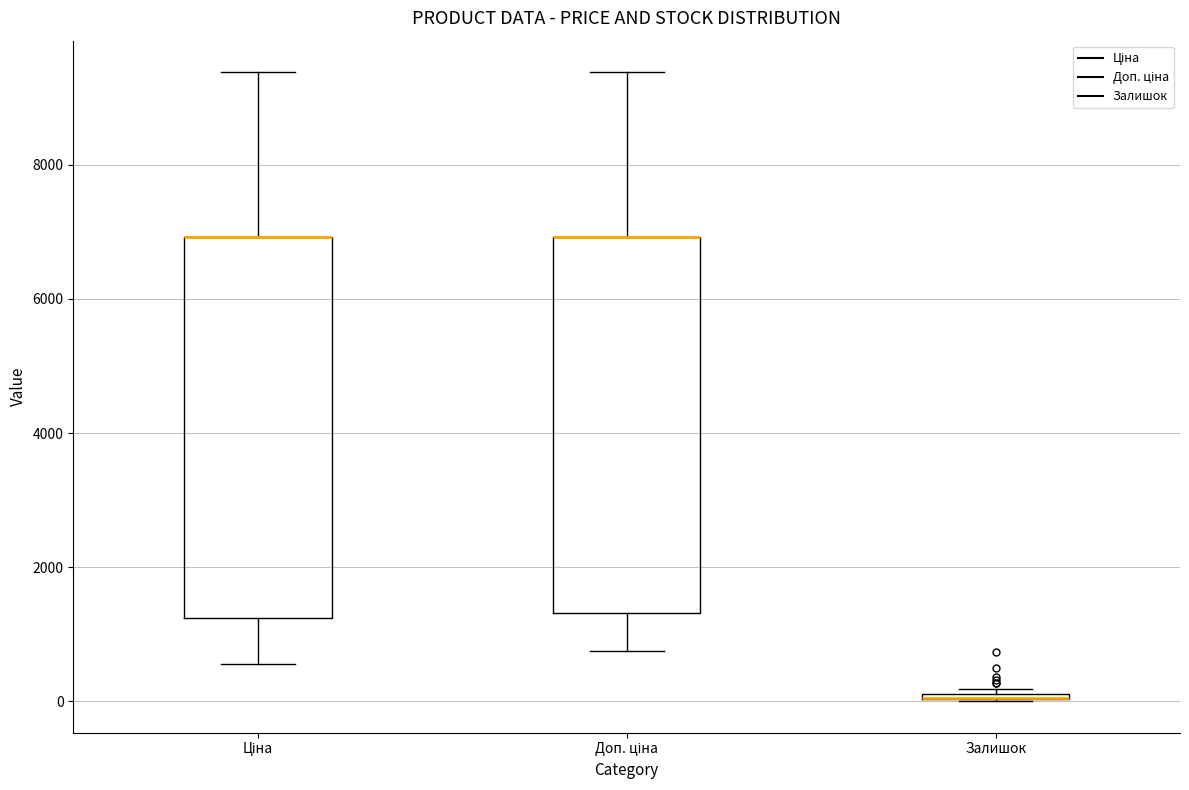

Where is the lower edge of the box for Доп. ціна on the y-axis? The values are not printed on the chart, so give them approximately, as read against the axis.

1400